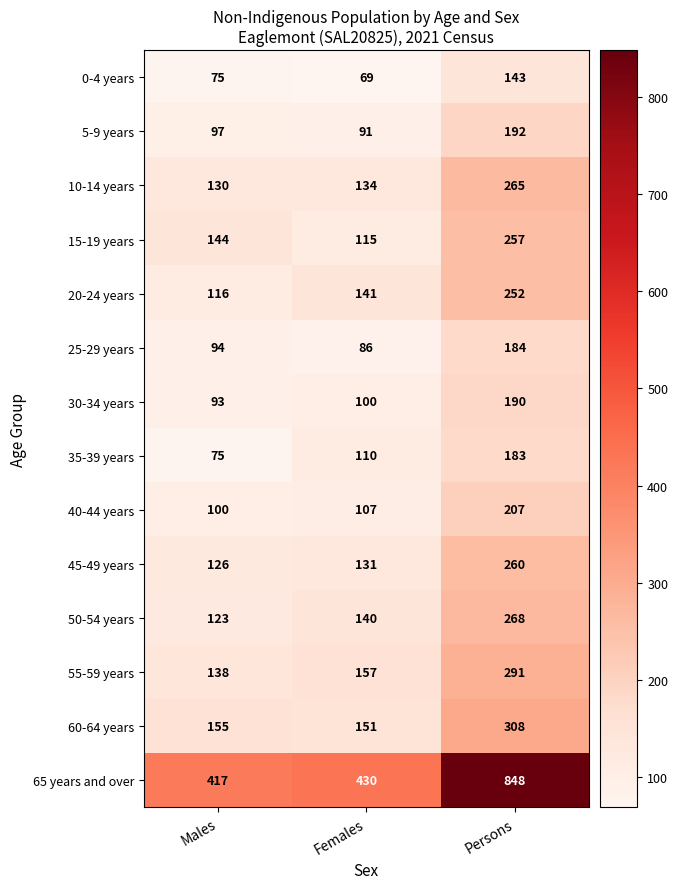

Which label corresponds to the largest value in the chart?

Persons